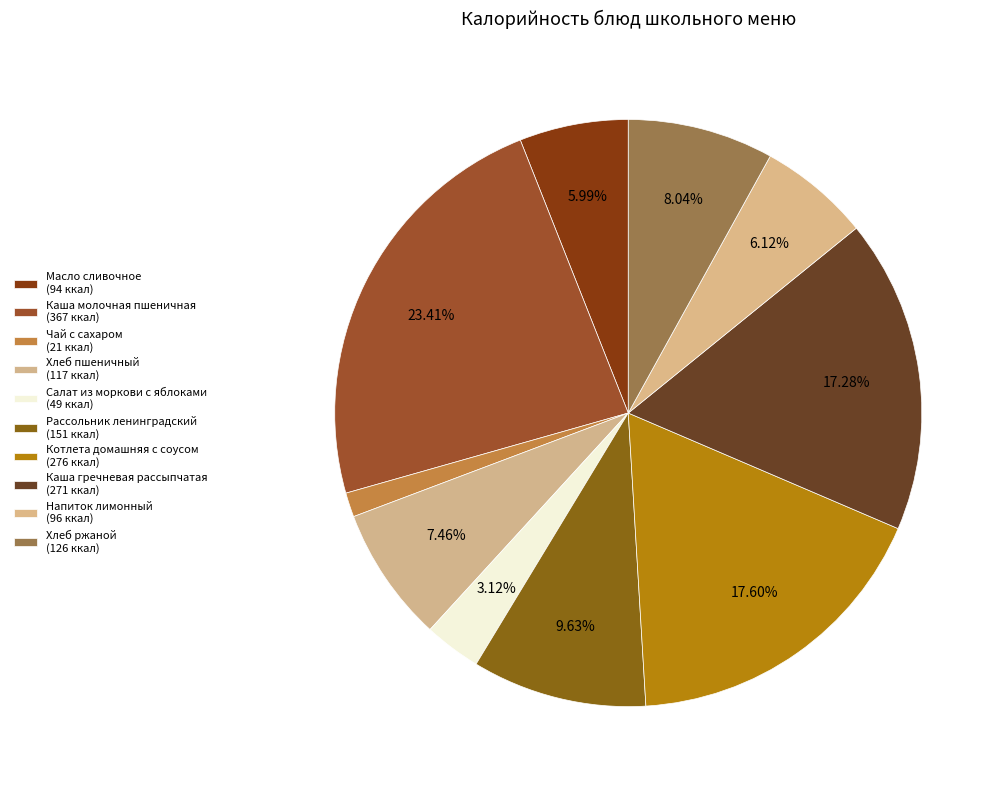

What percentage is the Хлеб ржаной slice, to the nearest percent?

8%